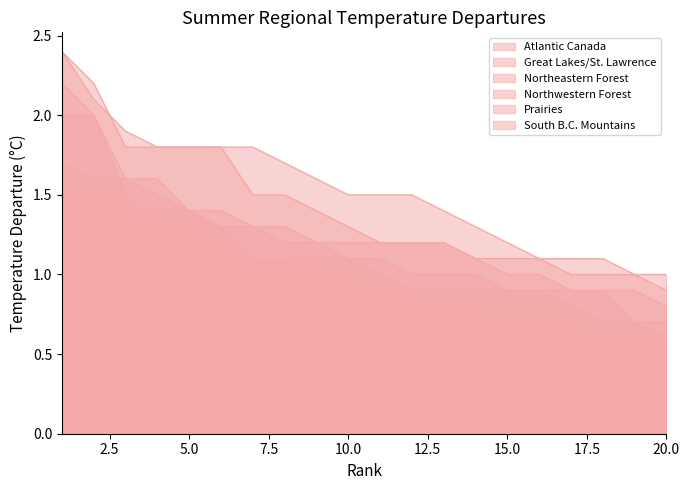

How many lines are shown in the chart?

6